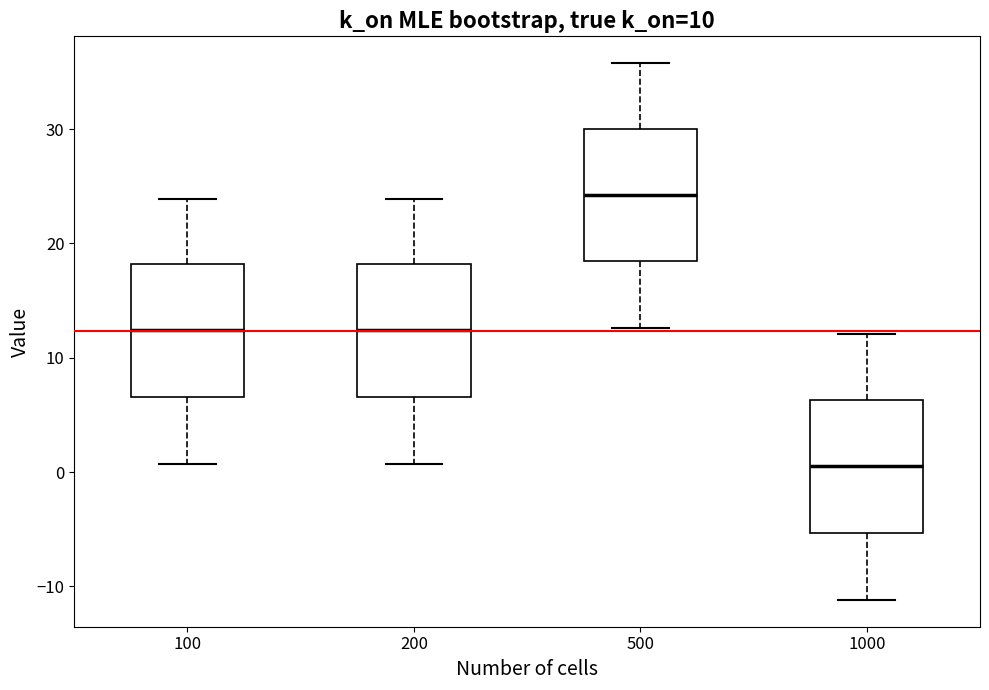

Where does the upper whisker of the box at x = 1000 end on the y-axis? The values are not printed on the chart, so give them approximately, as read against the axis.

12